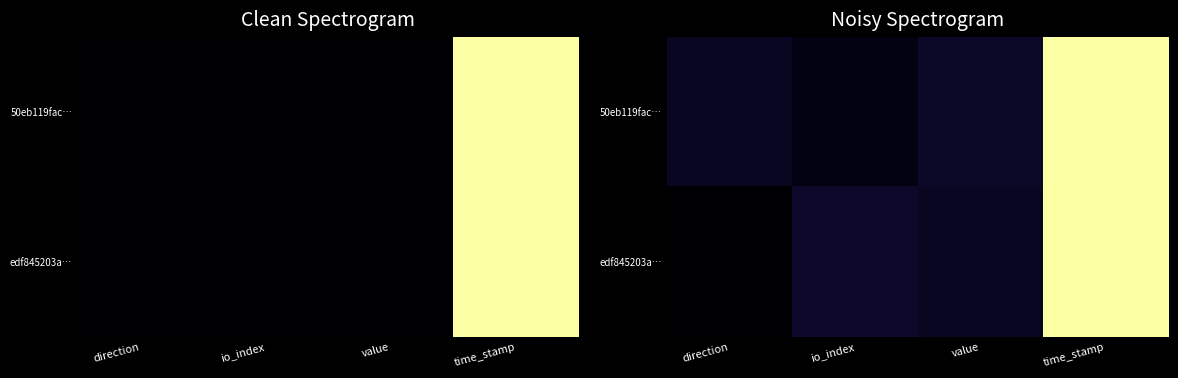

At which label does 50eb119fac… reach its peak?

time_stamp